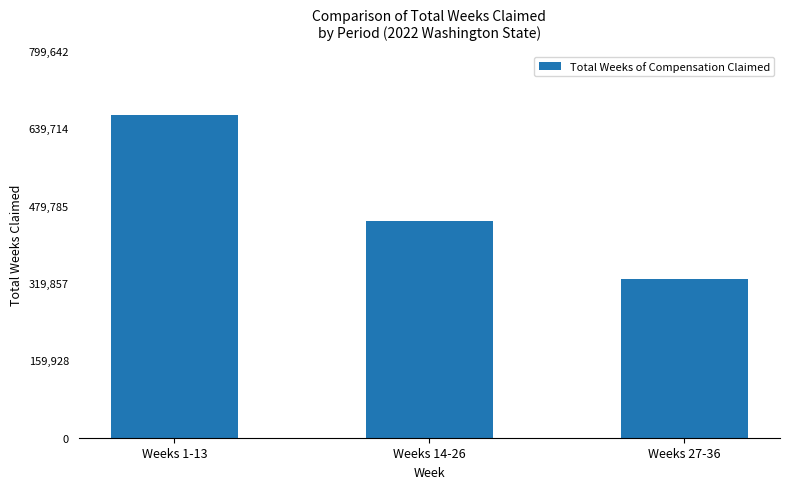

The chart shows a value of 327789 at Weeks 27-36. True or false?

True